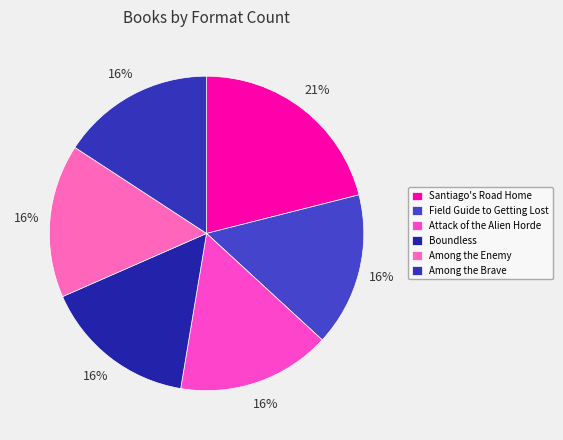

To the nearest percent, what is the average slice percentage?

17%